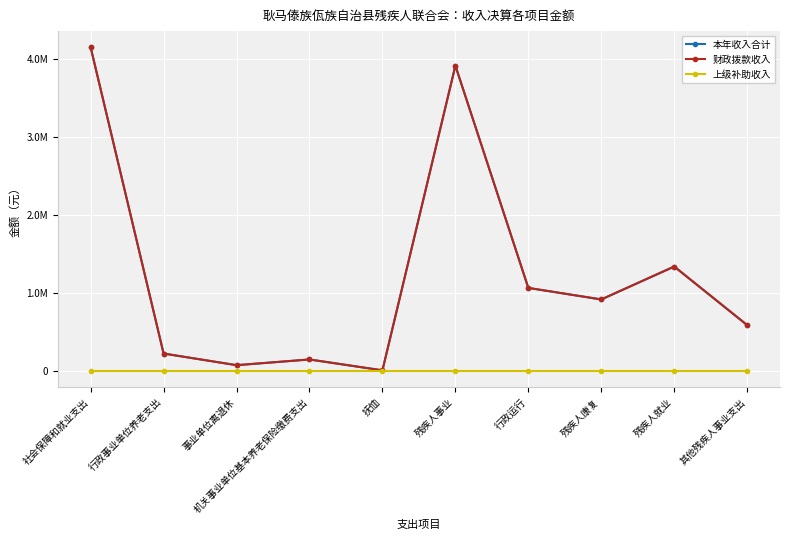

In 本年收入合计, how many points are lower than both neighbors (excluding endpoints)?

3